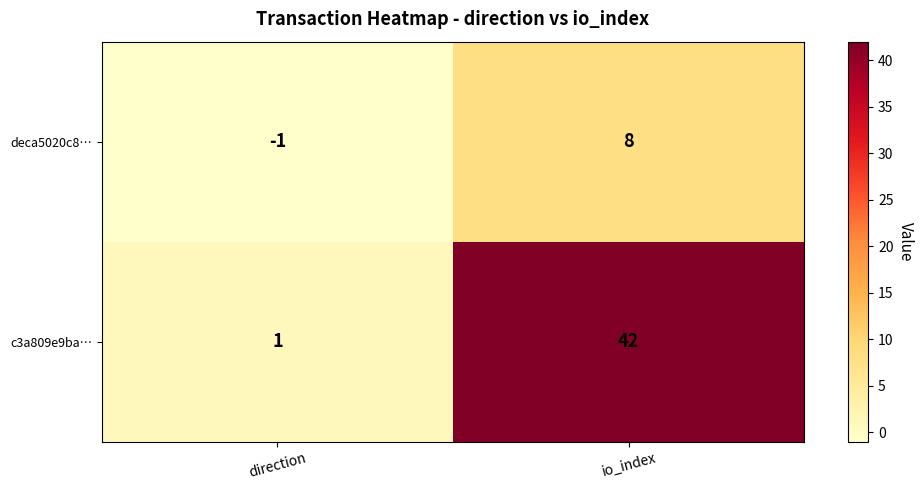

What is the average value of the c3a809e9ba… series?

22